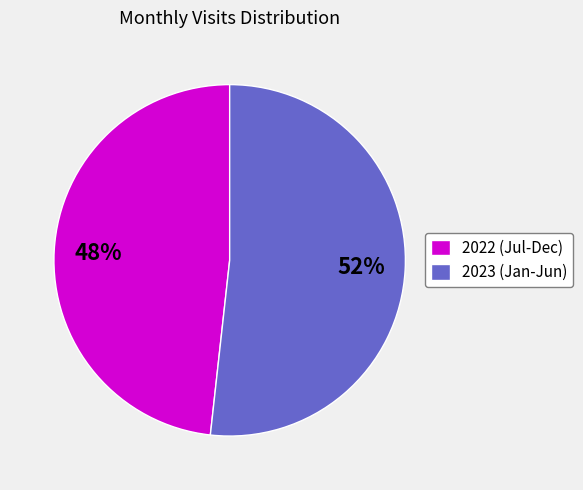

Do 2022 (Jul-Dec) and 2023 (Jan-Jun) together represent more than half of the pie?

Yes